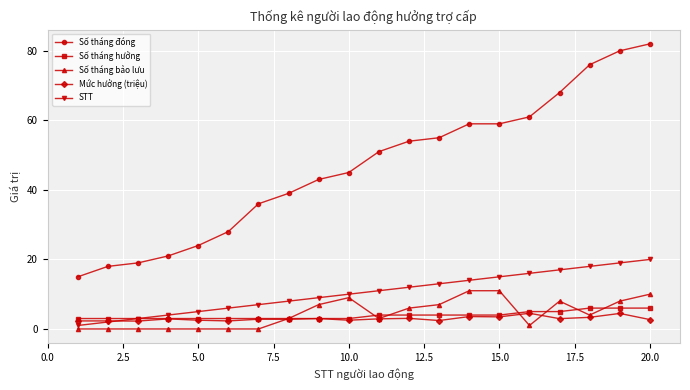

True or false: Số tháng đóng and Số tháng hưởng cross at least once.

False